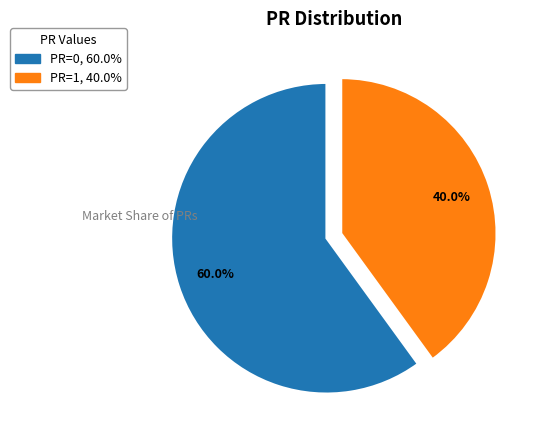

Does any single category account for the majority?

Yes